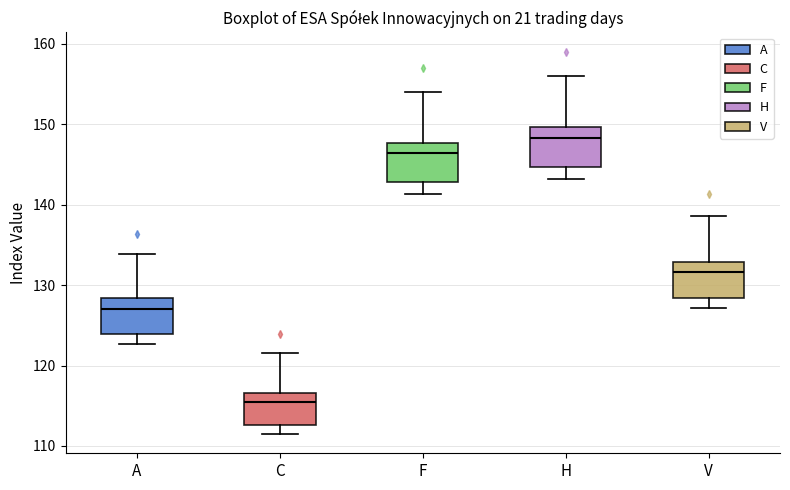

Reading left to right, read every box against the y-axis: the position of its median line, the range the box covers, and the ends of its whiskers. The values are not printed on the chart, so give them approximately, as read against the axis.

A: median 127, box 124 to 128, whiskers 123 to 134
C: median 115, box 113 to 117, whiskers 111 to 122
F: median 146, box 143 to 148, whiskers 141 to 154
H: median 148, box 145 to 150, whiskers 143 to 156
V: median 132, box 128 to 133, whiskers 127 to 139